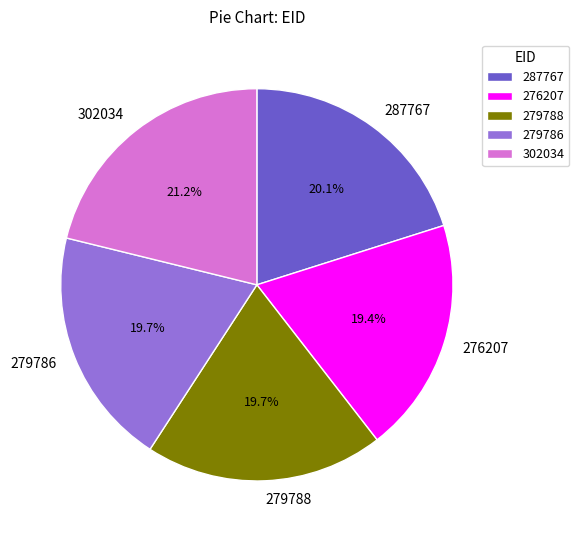

What is the ratio of the value at 276207 to the value at 302034?

0.9